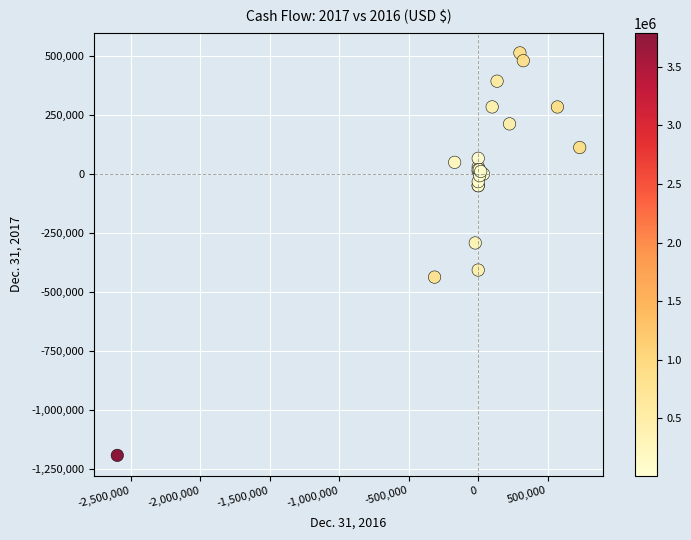

What Y value in the scatter plot is closest to -340278?

-292838